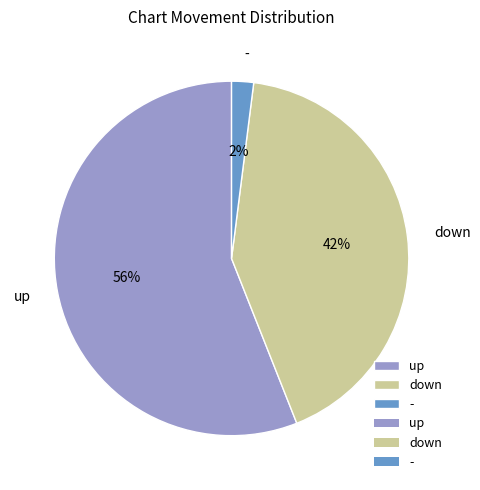

Which category has the smallest portion of the pie?

-